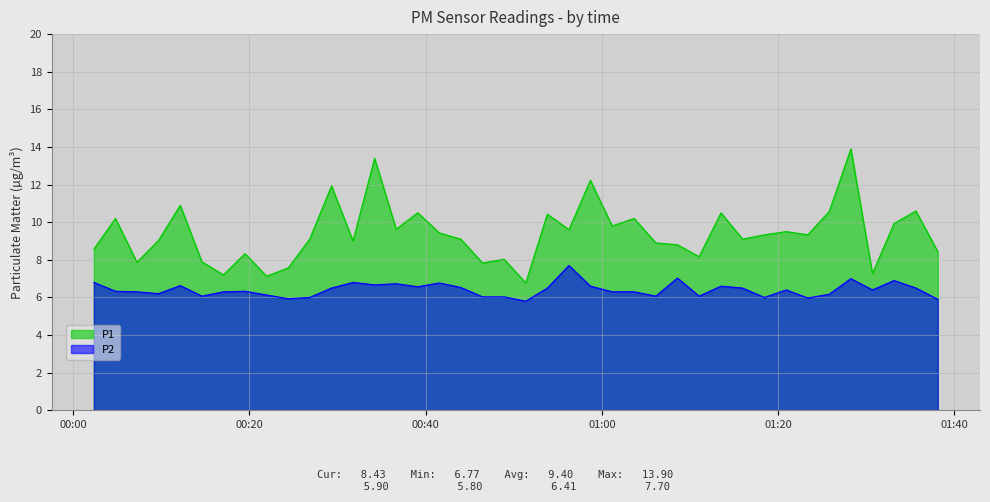

What is the maximum value shown in the chart?

13.9